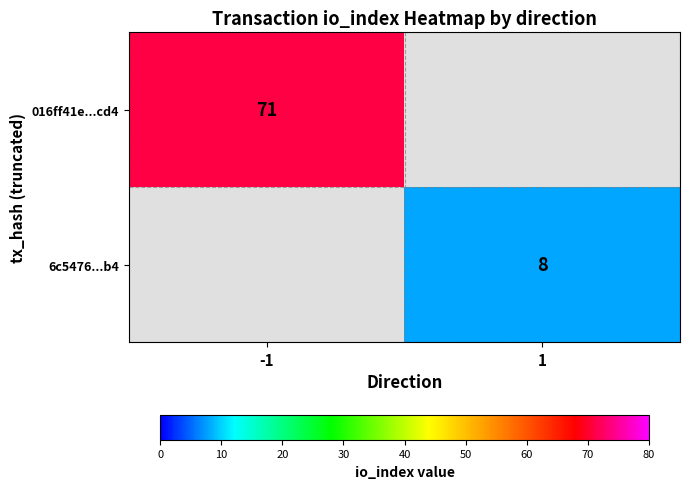

What is the smallest value displayed?

8.0